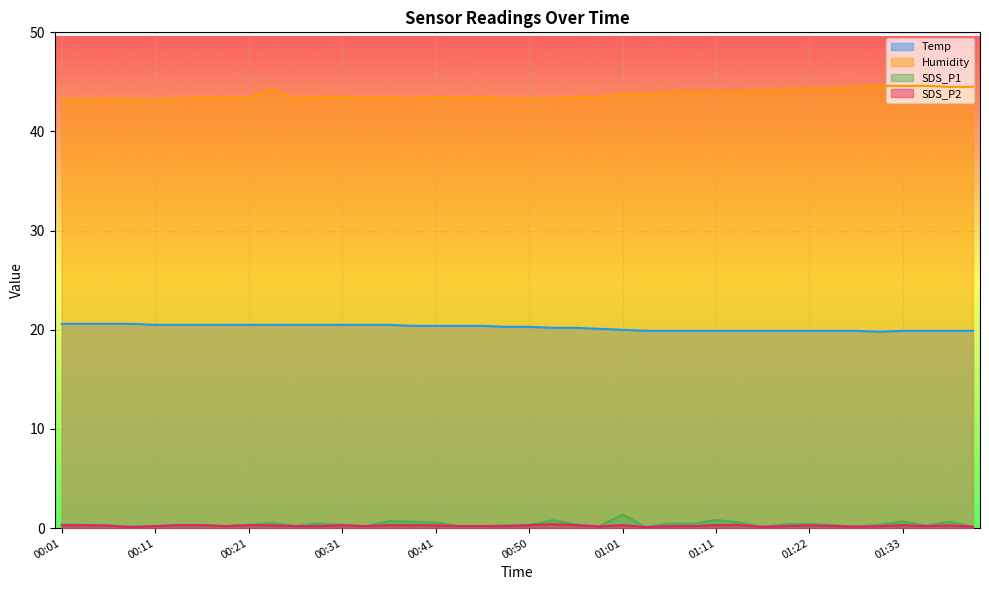

What is the sum of all SDS_P1 values?

15.7